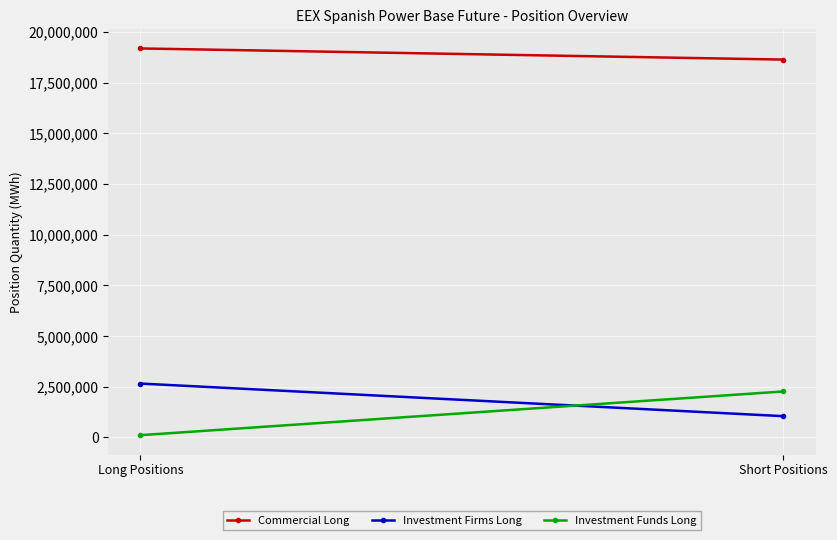

The value of Investment Funds Long at Long Positions is 178668. True or false?

False